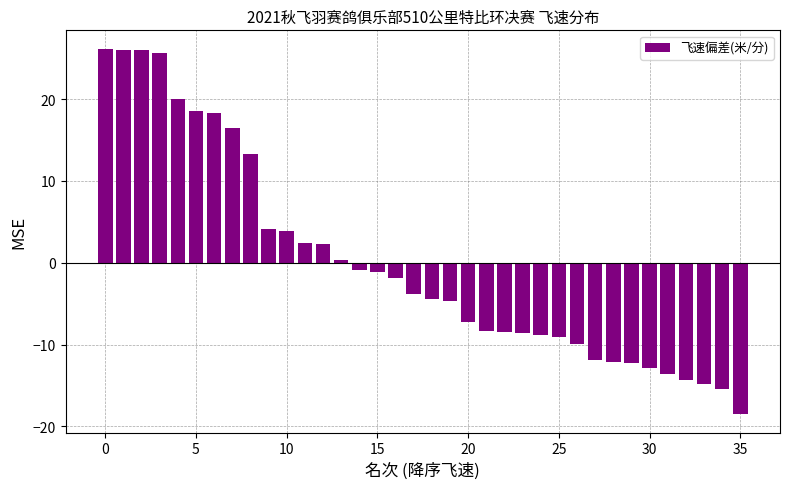

What is the smallest value displayed?

-18.5